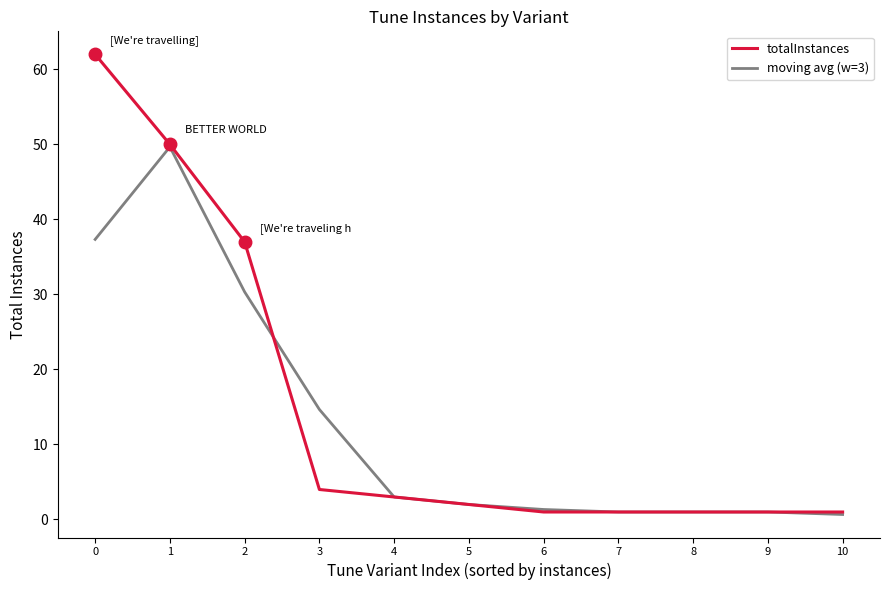

The totalInstances series shows 62.0 at 0. True or false?

True